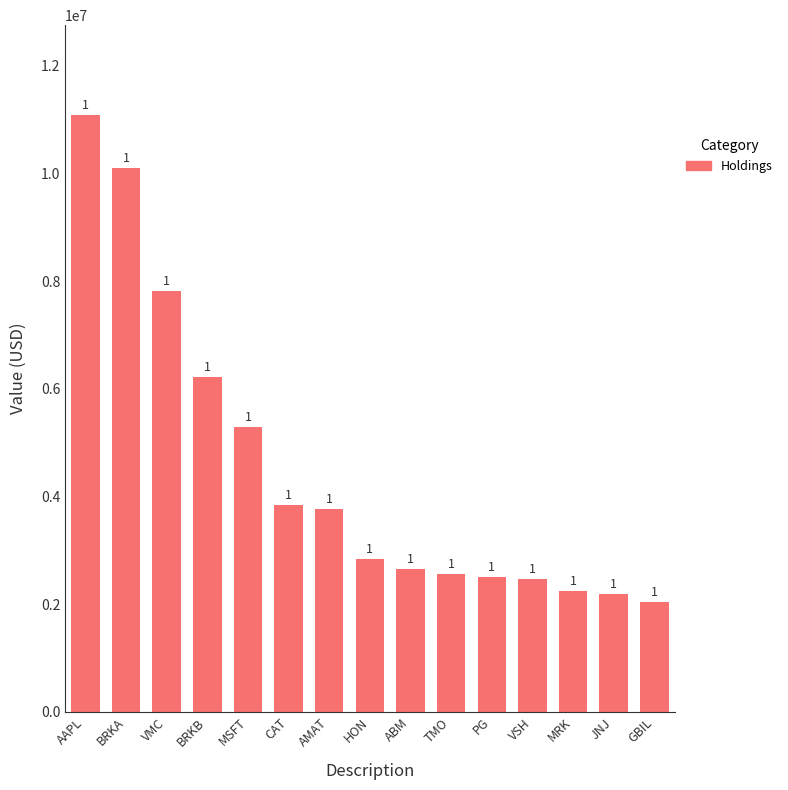

Reading right to left, transcribe all the data shown in this chart.

2038139	2187197	2235971	2469404	2504562	2553628	2651663	2845550	3773593	3840564	5300811	6224481	7819790	10098063	11093555